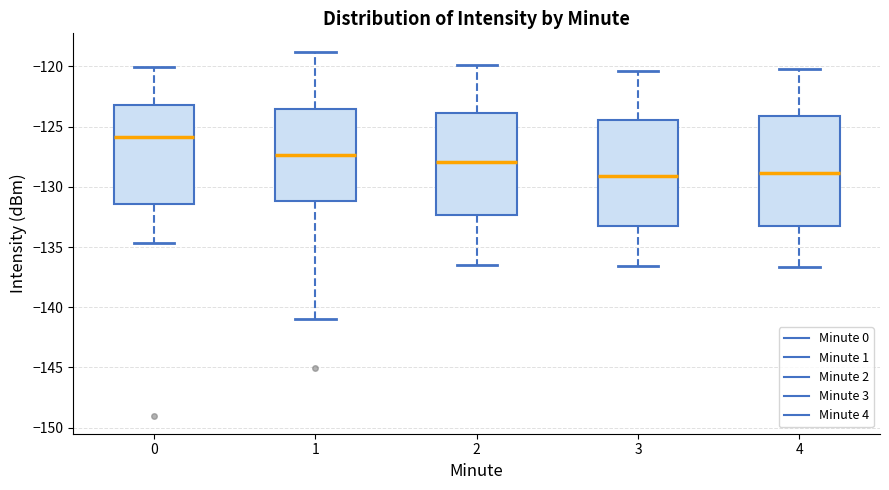

Where does the upper whisker of the box at x = 4 end on the y-axis? The values are not printed on the chart, so give them approximately, as read against the axis.

-120.0